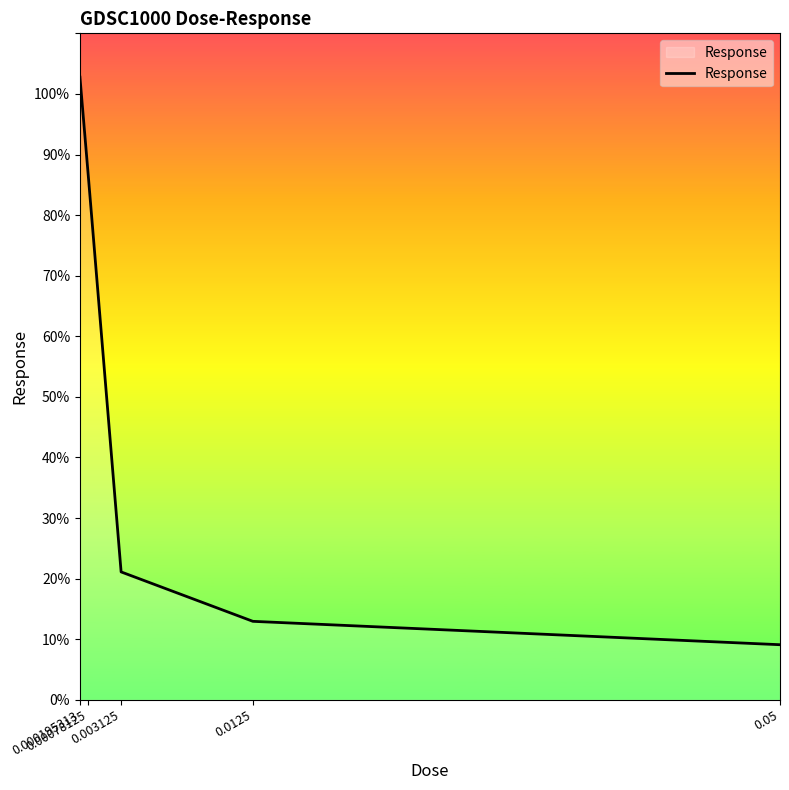

List the labels in order of value, smallest first.

0.05, 0.0125, 0.003125, 0.00078125, 0.000195313